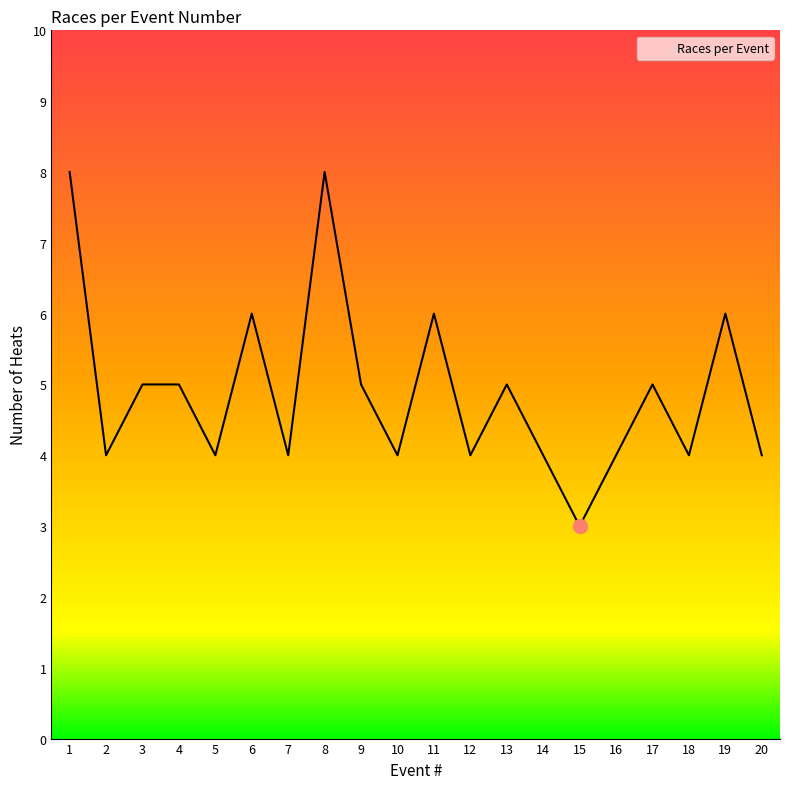

Reading left to right, transcribe all the data shown in this chart.

1=8	2=4	3=5	4=5	5=4	6=6	7=4	8=8	9=5	10=4	11=6	12=4	13=5	14=4	15=3	16=4	17=5	18=4	19=6	20=4